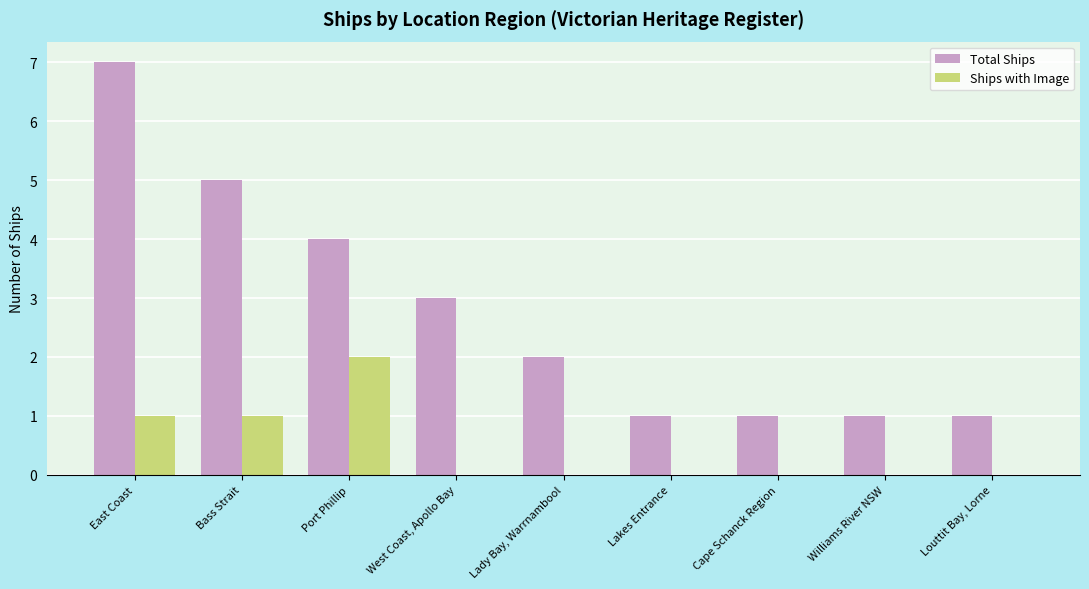

What is the average value of the Total Ships series?

3